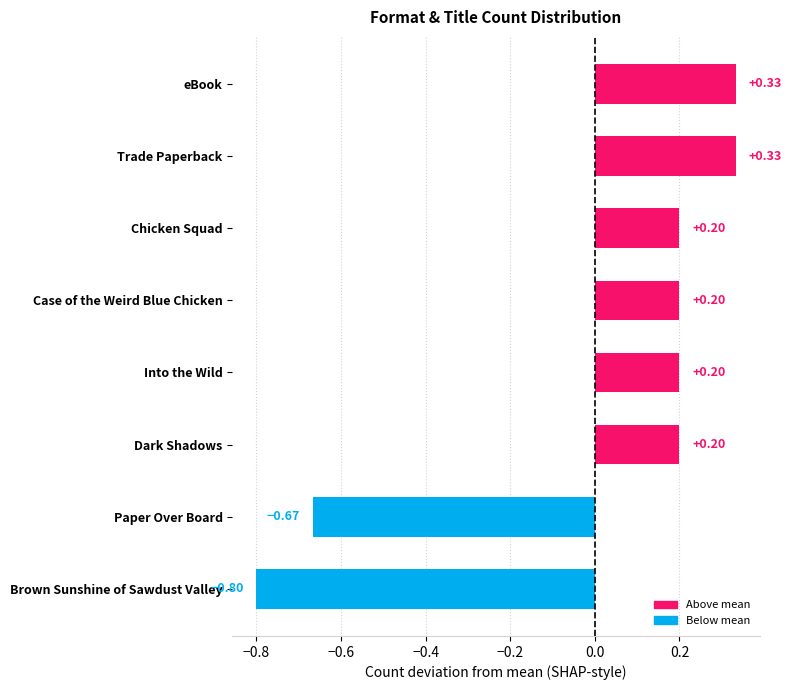

At which category does the chart reach its minimum across all series?

Brown Sunshine of Sawdust Valley